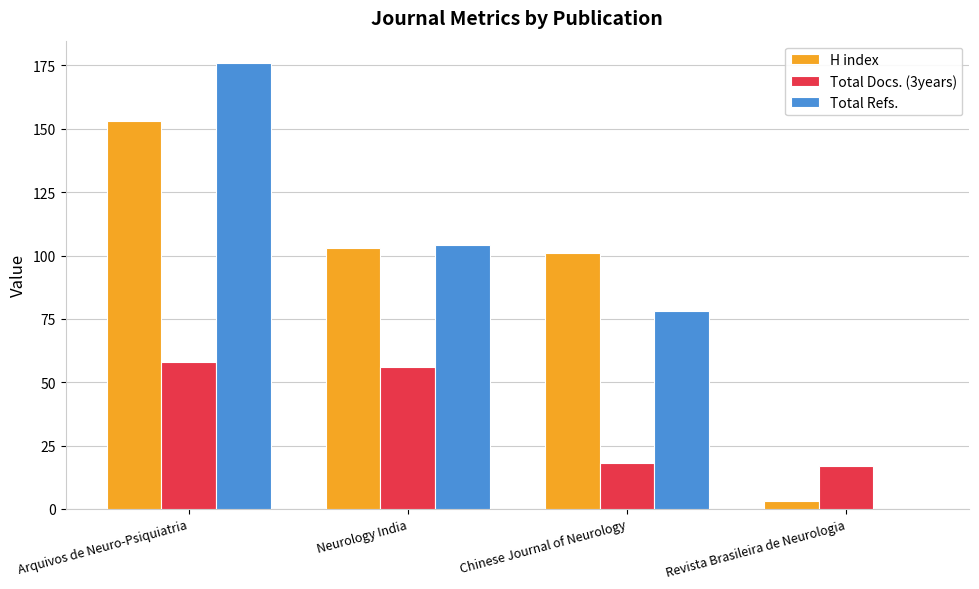

At which category is the sum across all series the highest?

Arquivos de Neuro-Psiquiatria